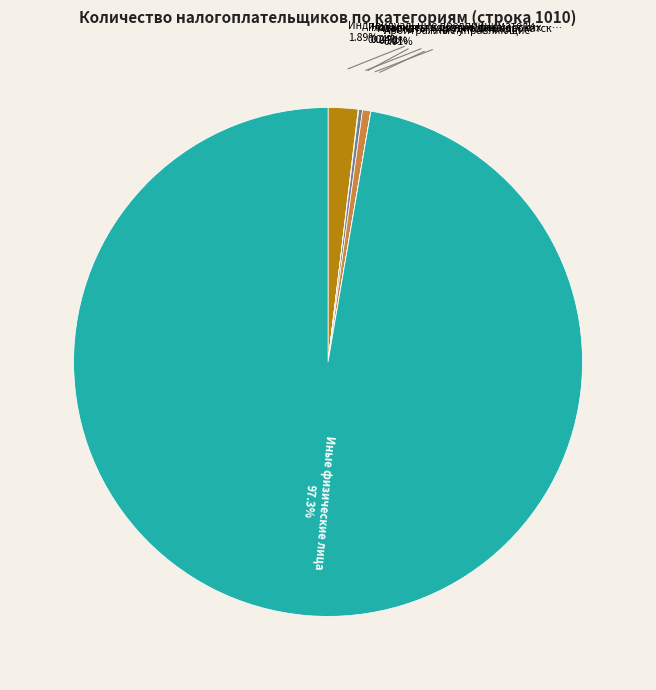

Is there a majority slice in this chart?

Yes